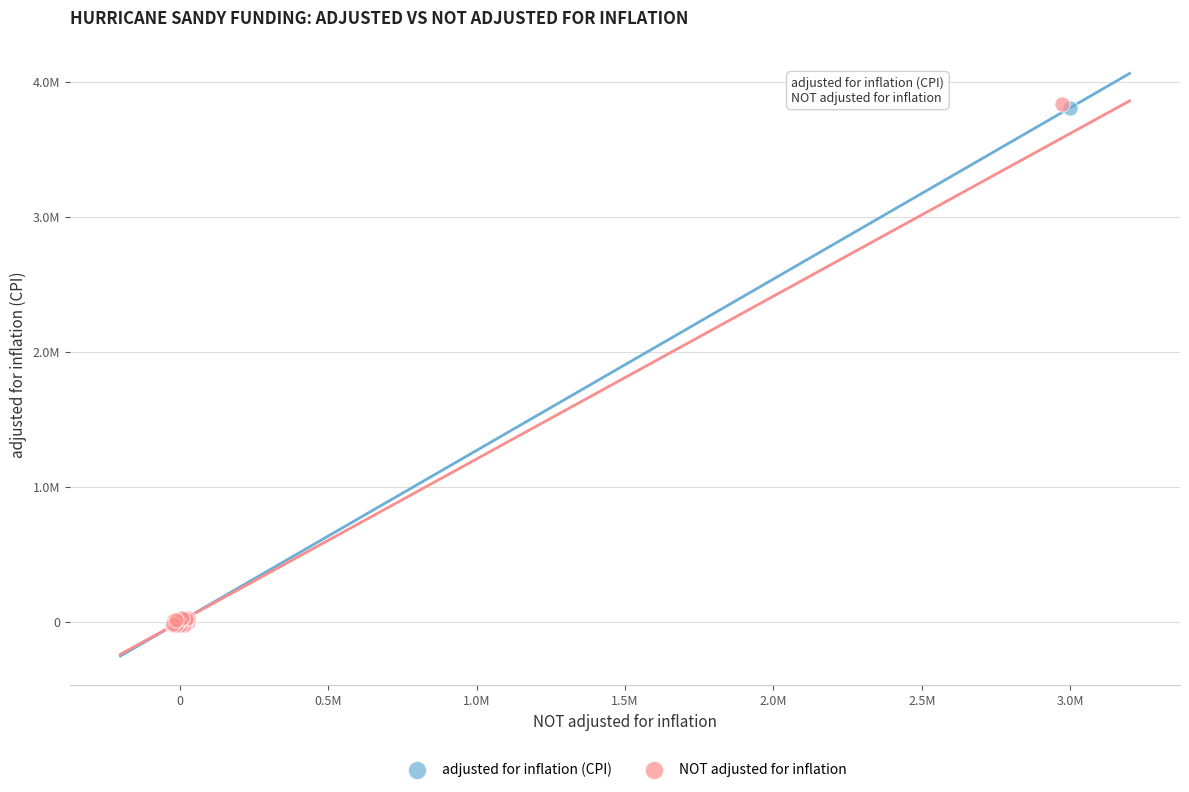

Which series has the largest Y range (max minus min)?

NOT adjusted for inflation